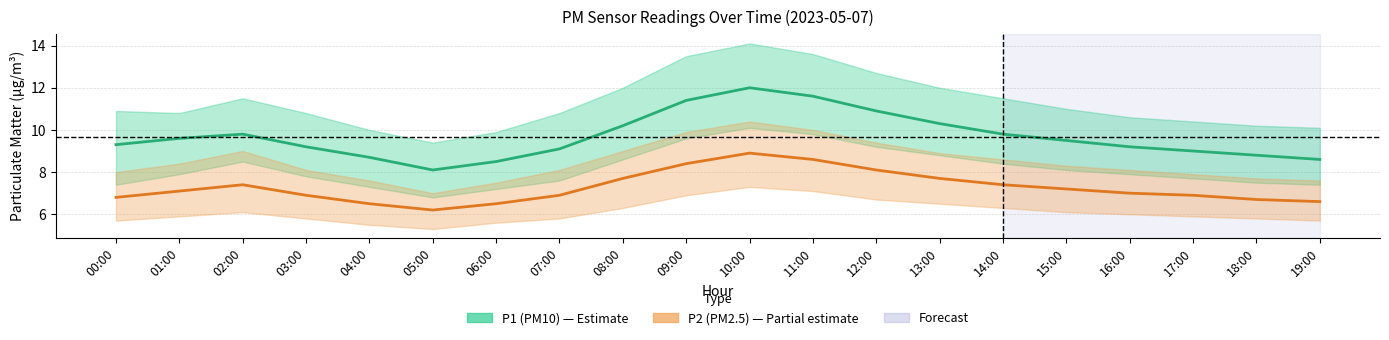

True or false: P2 (PM2.5) has a value of 6.6 at 19:00.

True